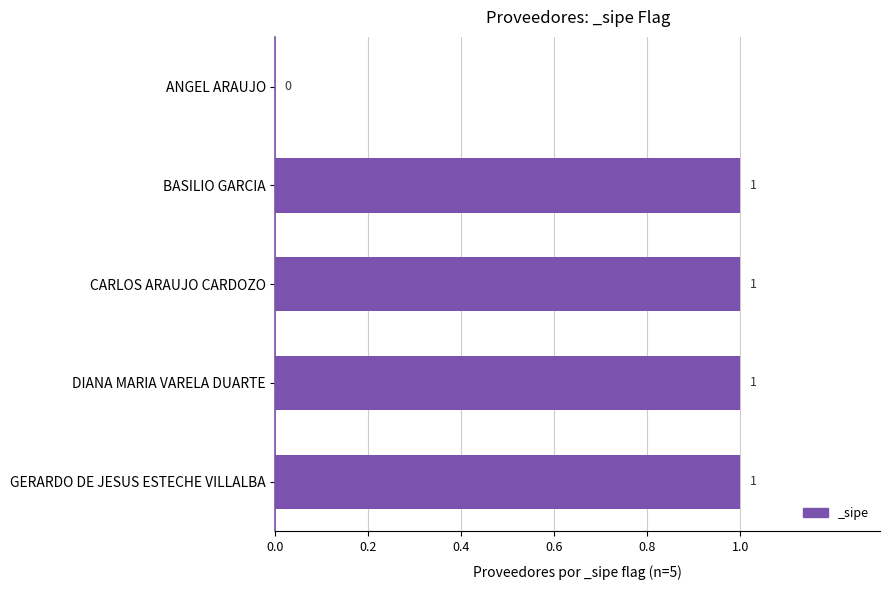

Is it true that the value at BASILIO GARCIA is 1?

True